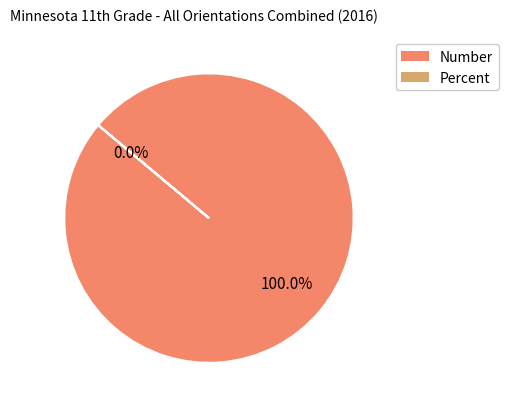

How many slices are in this pie chart?

2